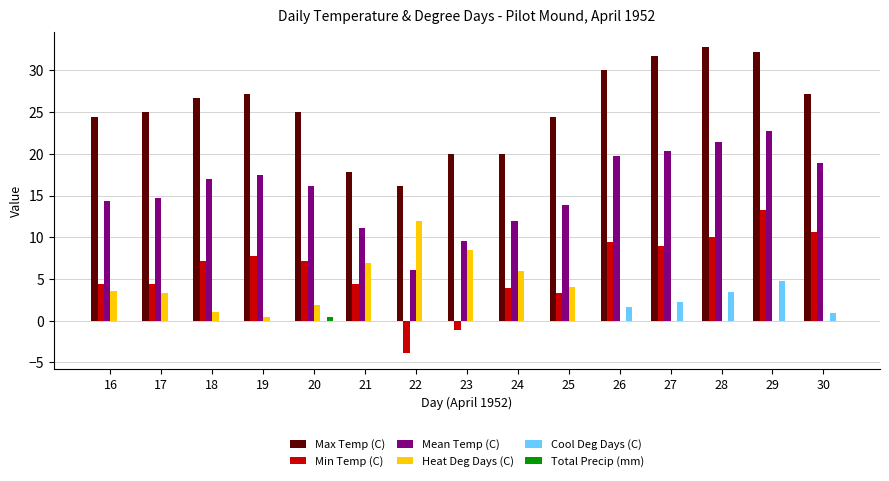

Reading left to right, what are all the values shown in this chart?

Max Temp (C): 24.4	25.0	26.7	27.2	25.0	17.8	16.1	20.0	20.0	24.4	30.0	31.7	32.8	32.2	27.2
Min Temp (C): 4.4	4.4	7.2	7.8	7.2	4.4	-3.9	-1.1	3.9	3.3	9.4	8.9	10.0	13.3	10.6
Mean Temp (C): 14.4	14.7	17.0	17.5	16.1	11.1	6.1	9.5	12.0	13.9	19.7	20.3	21.4	22.8	18.9
Heat Deg Days (C): 3.6	3.3	1.0	0.5	1.9	6.9	11.9	8.5	6.0	4.1	0.0	0.0	0.0	0.0	0.0
Cool Deg Days (C): 0.0	0.0	0.0	0.0	0.0	0.0	0.0	0.0	0.0	0.0	1.7	2.3	3.4	4.8	0.9
Total Precip (mm): 0.0	0.0	0.0	0.0	0.5	0.0	0.0	0.0	0.0	0.0	0.0	0.0	0.0	0.0	0.0